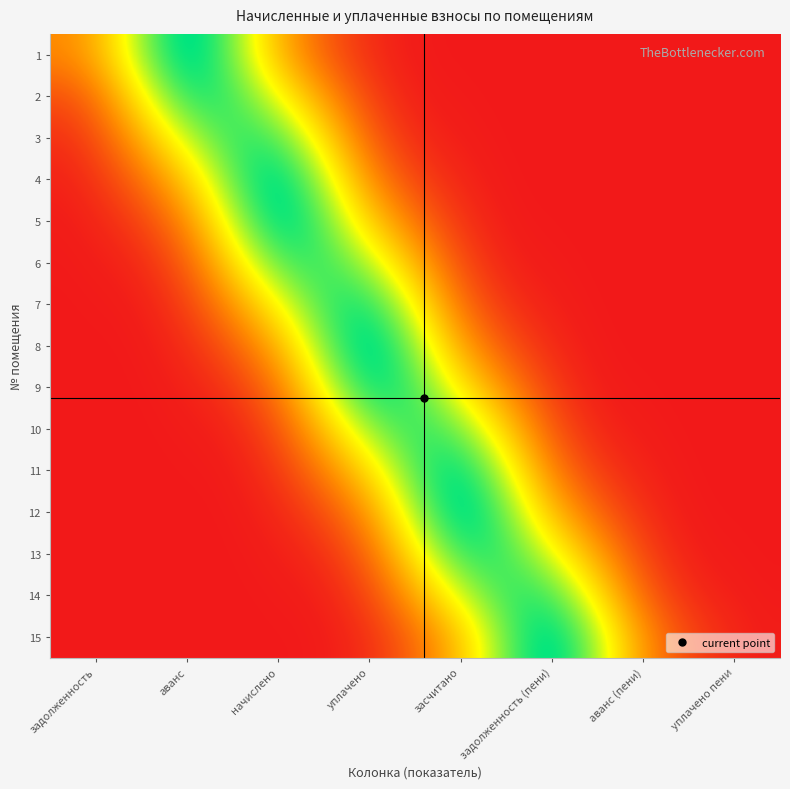

At which category is the sum across all series the highest?

уплачено